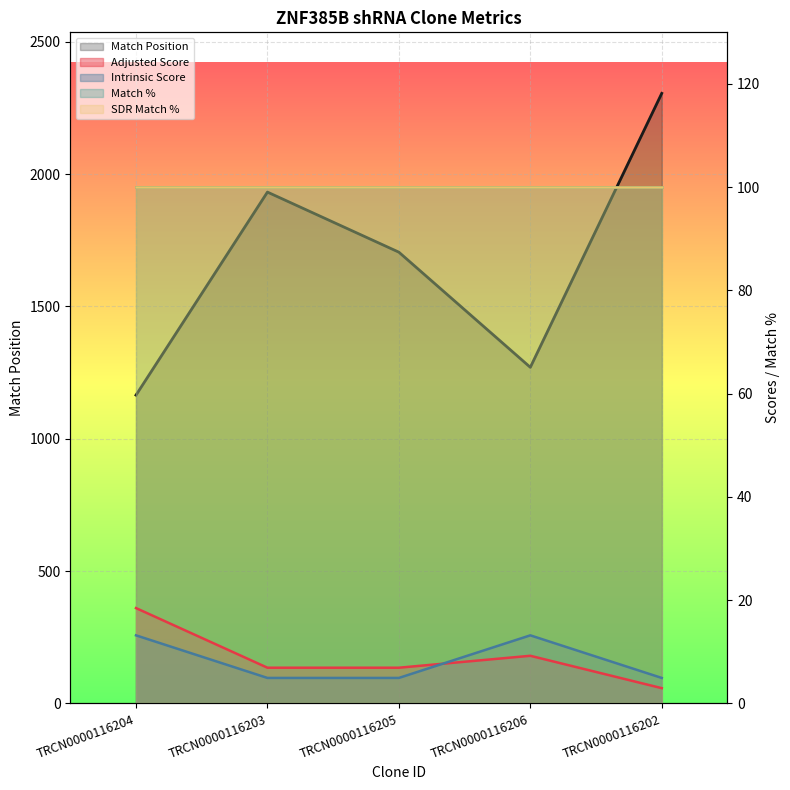

In Intrinsic Score, how many points are higher than both neighbors (excluding endpoints)?

1